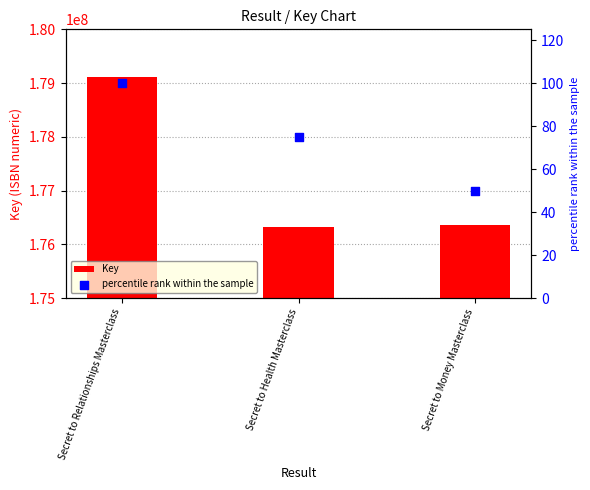

Which series has the widest spread of Y values?

Key